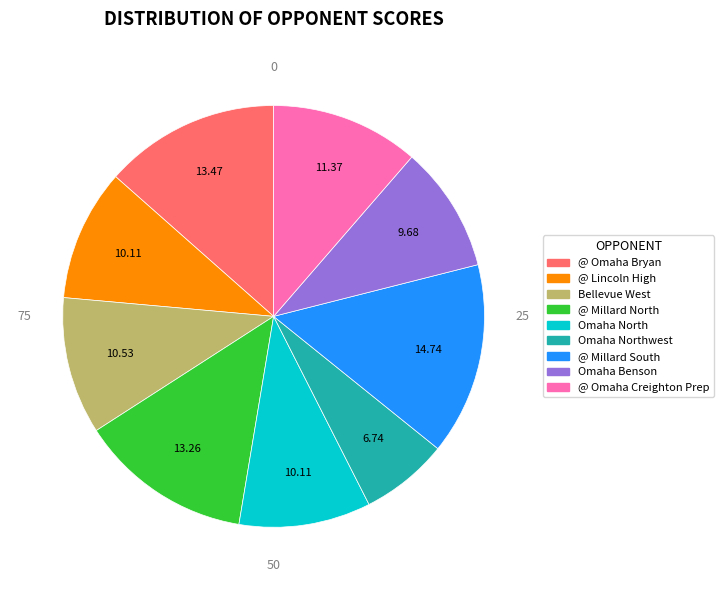

Is there a majority slice in this chart?

No